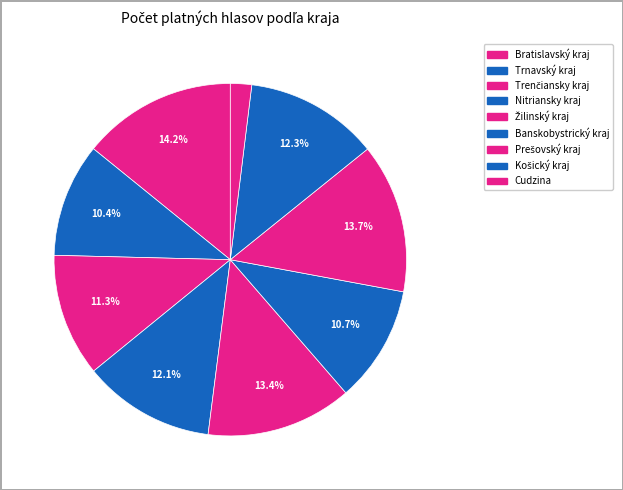

What percentage is the Trenčiansky kraj slice, to the nearest percent?

11%